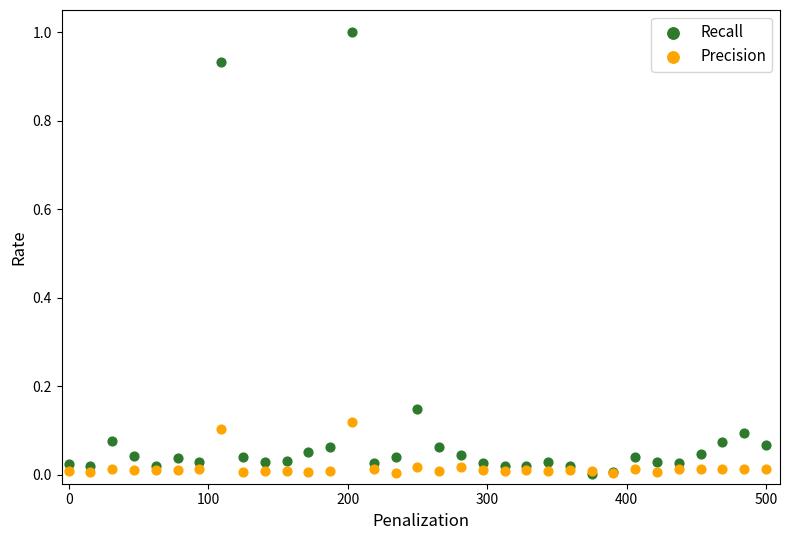

What are all the series names shown in the legend?

Recall, Precision